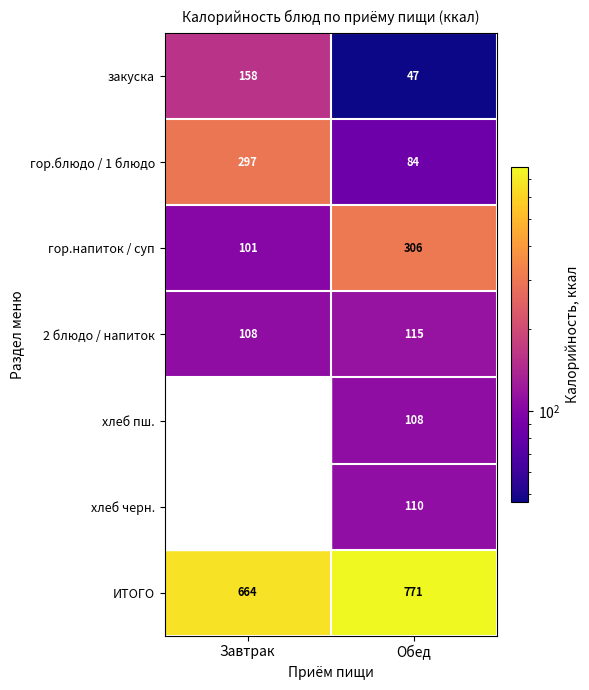

What is the difference between the 2 блюдо / напиток values at Обед and Завтрак?

7